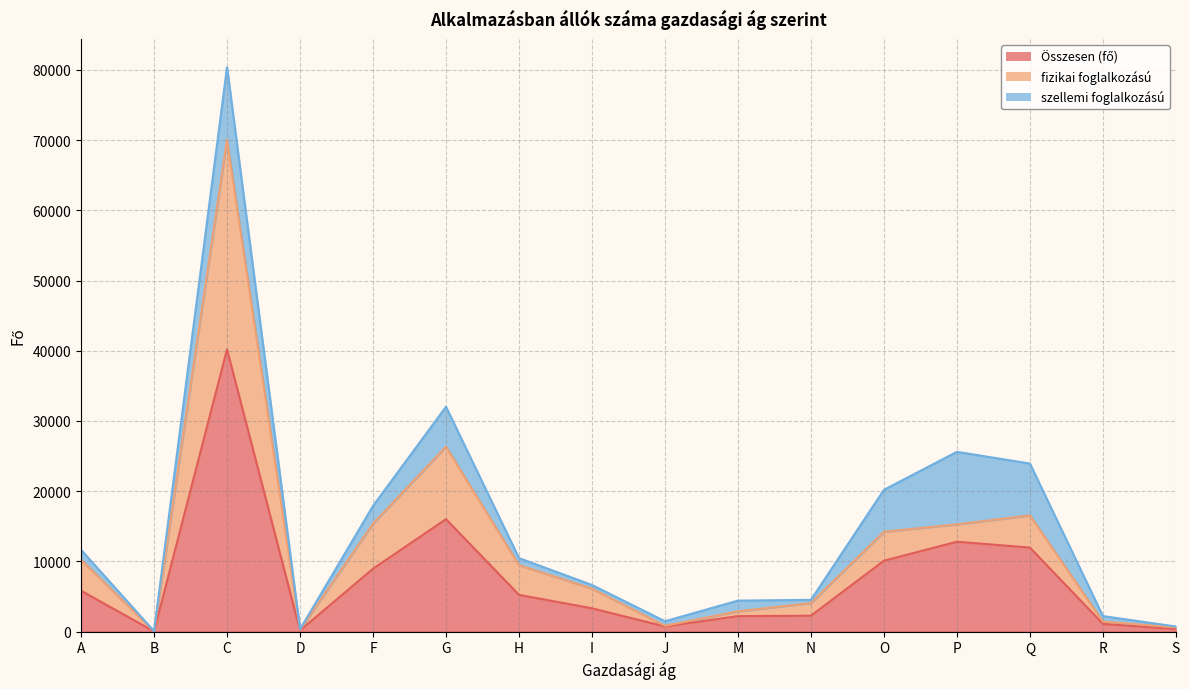

The Összesen (fő) series shows 2266 at N. True or false?

True